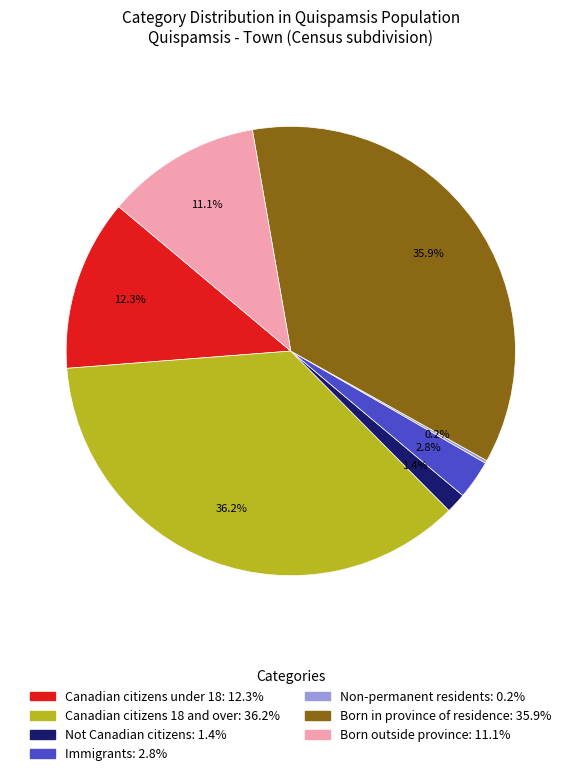

To the nearest percent, what percentage of the pie is Canadian citizens 18 and over?

36%